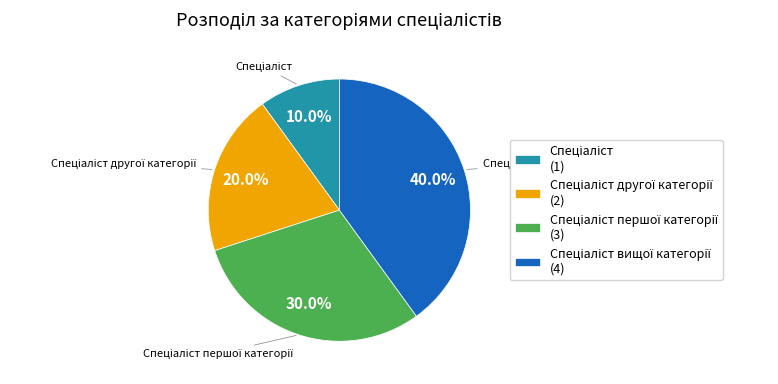

How many segments does this pie chart have?

4